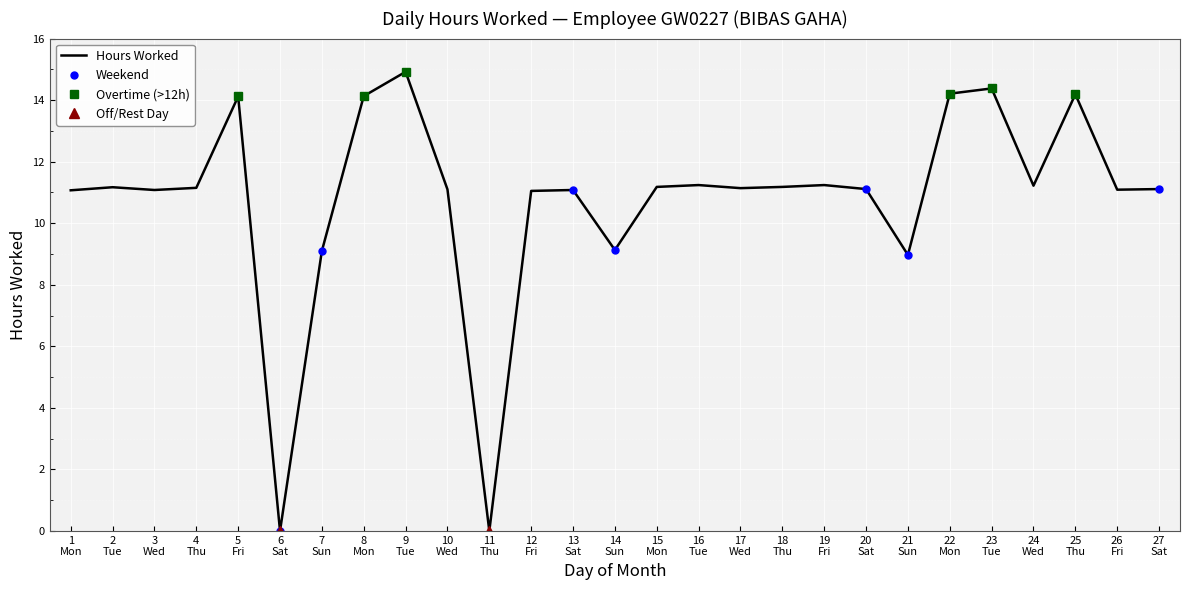

List the labels in order of value, largest first.

9 Tue, 23 Tue, 22 Mon, 25 Thu, 8 Mon, 5 Fri, 16 Tue, 19 Fri, 24 Wed, 15 Mon, 18 Thu, 2 Tue, 4 Thu, 17 Wed, 20 Sat, 27 Sat, 10 Wed, 26 Fri, 3 Wed, 13 Sat, 1 Mon, 12 Fri, 14 Sun, 7 Sun, 21 Sun, 6 Sat, 11 Thu